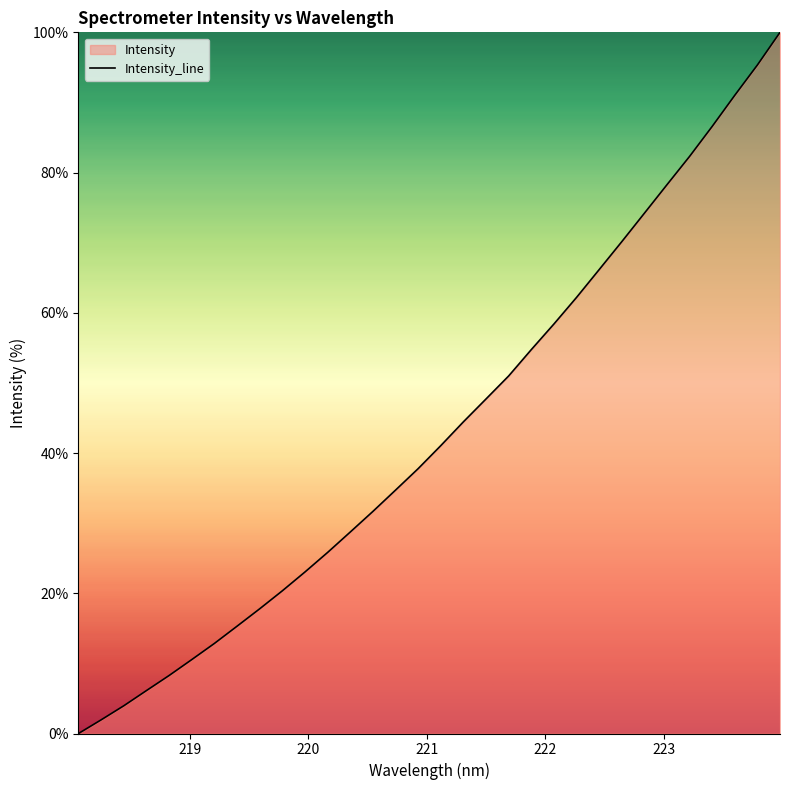

What is the difference between the maximum and minimum values?

100.0